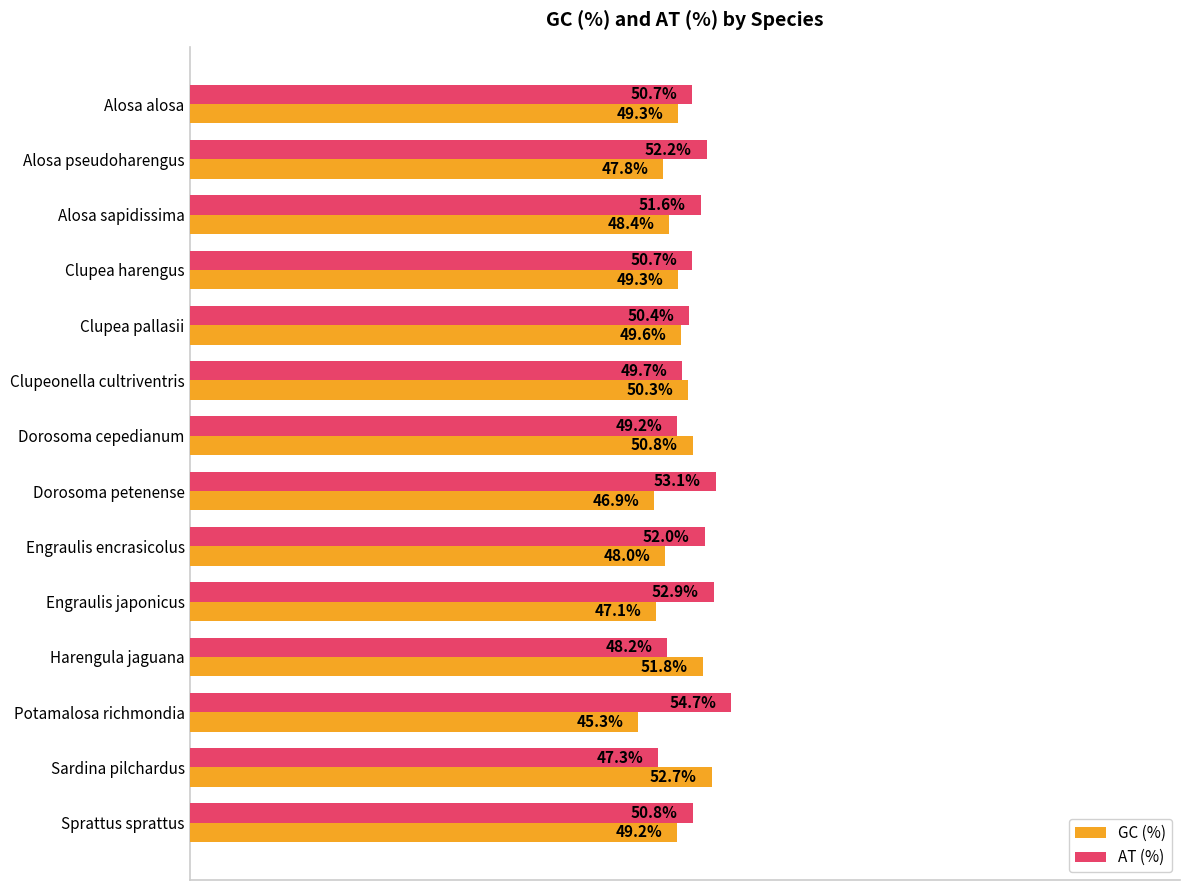

At which category does the chart reach its minimum across all series?

Potamalosa richmondia